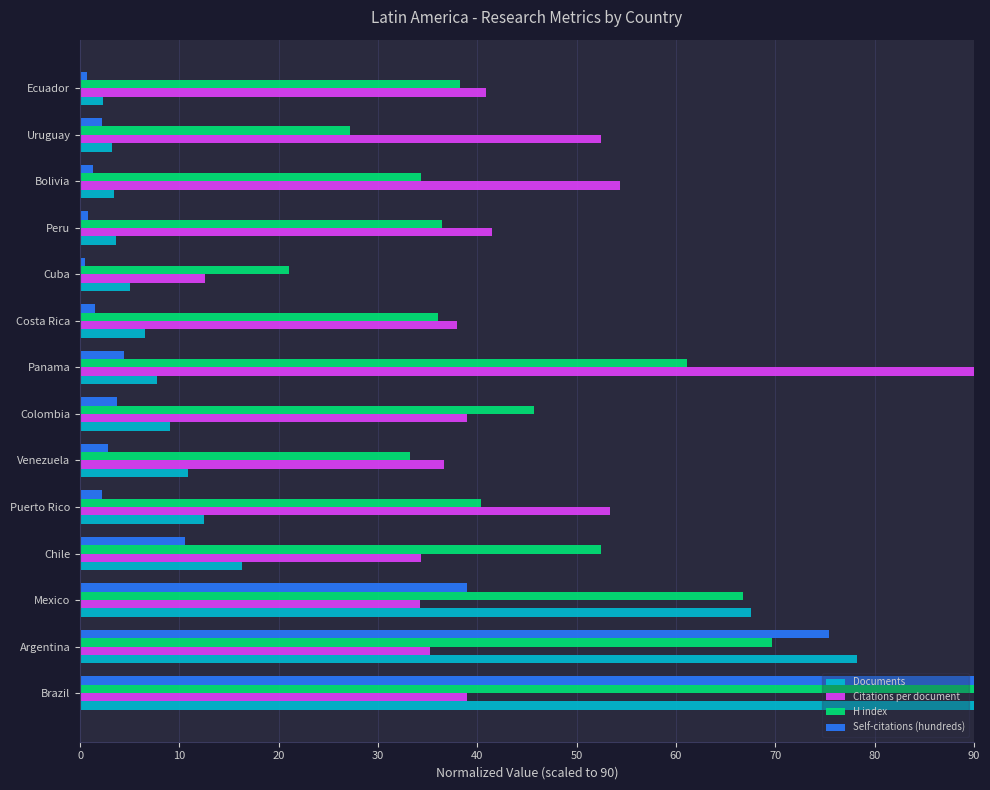

What are all the series names shown in the legend?

Documents, Citations per document, H index, Self-citations (hundreds)